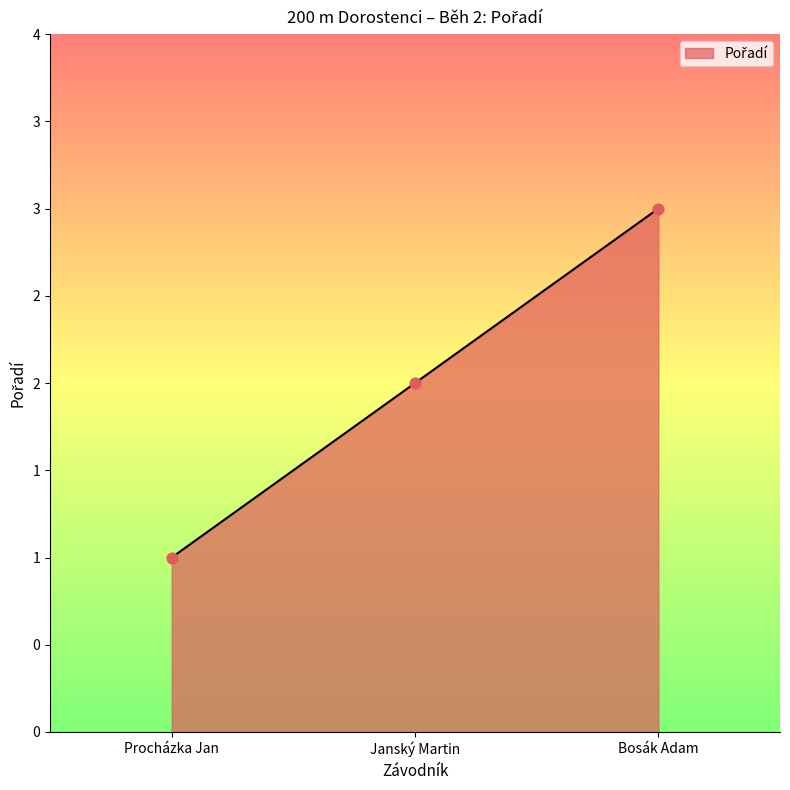

What is the change in value from Procházka Jan to Bosák Adam?

+2